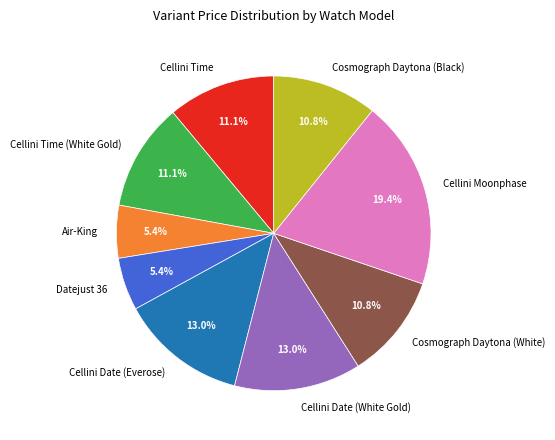

Is Air-King the majority of the pie?

No